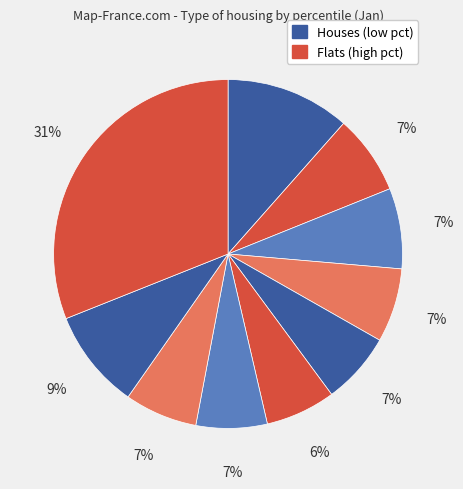

Is there a majority slice in this chart?

No